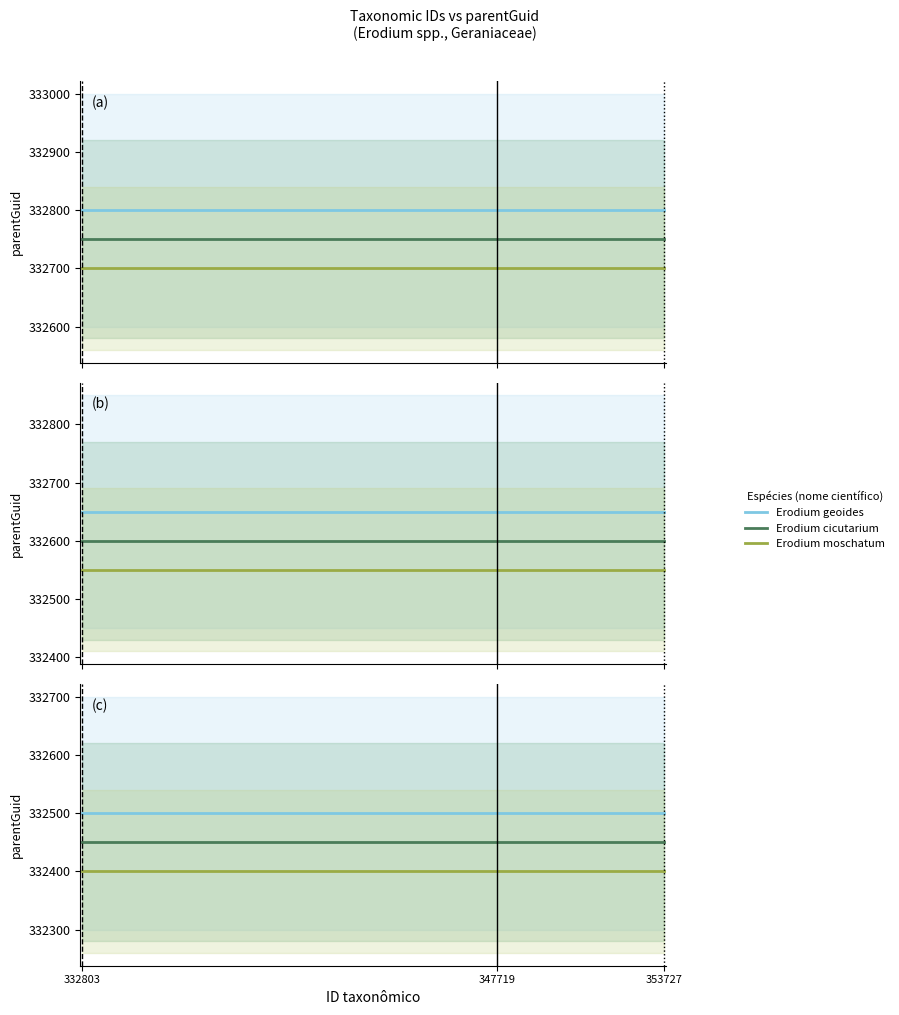

What value does the Erodium moschatum series have at 332803?

332400